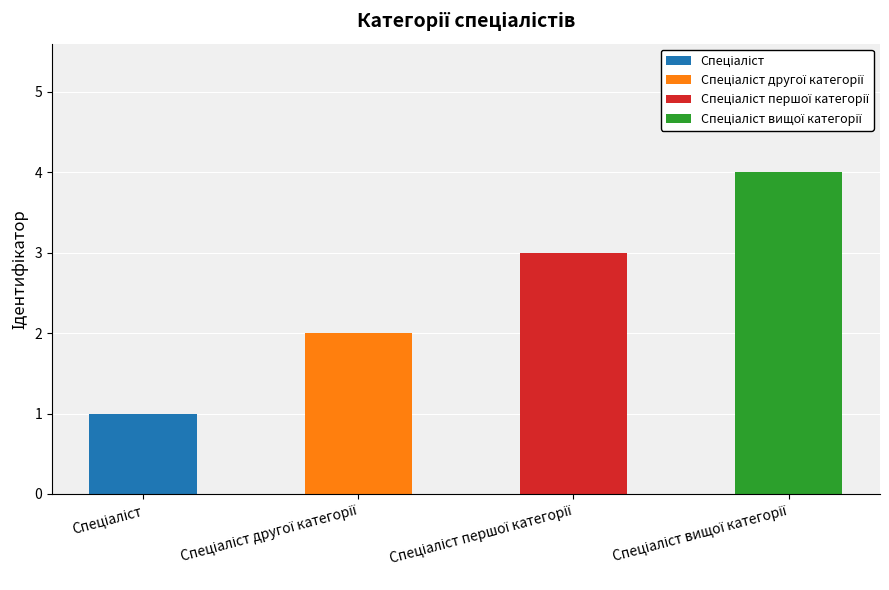

What is the ratio of the value at Спеціаліст to the value at Спеціаліст першої категорії?

0.3